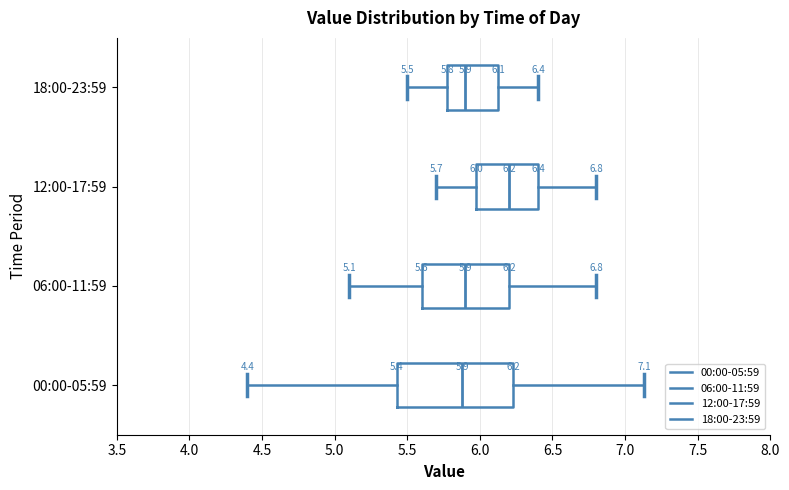

Comparing the boxes themselves (not the whiskers), which one is the widest?

00:00-05:59